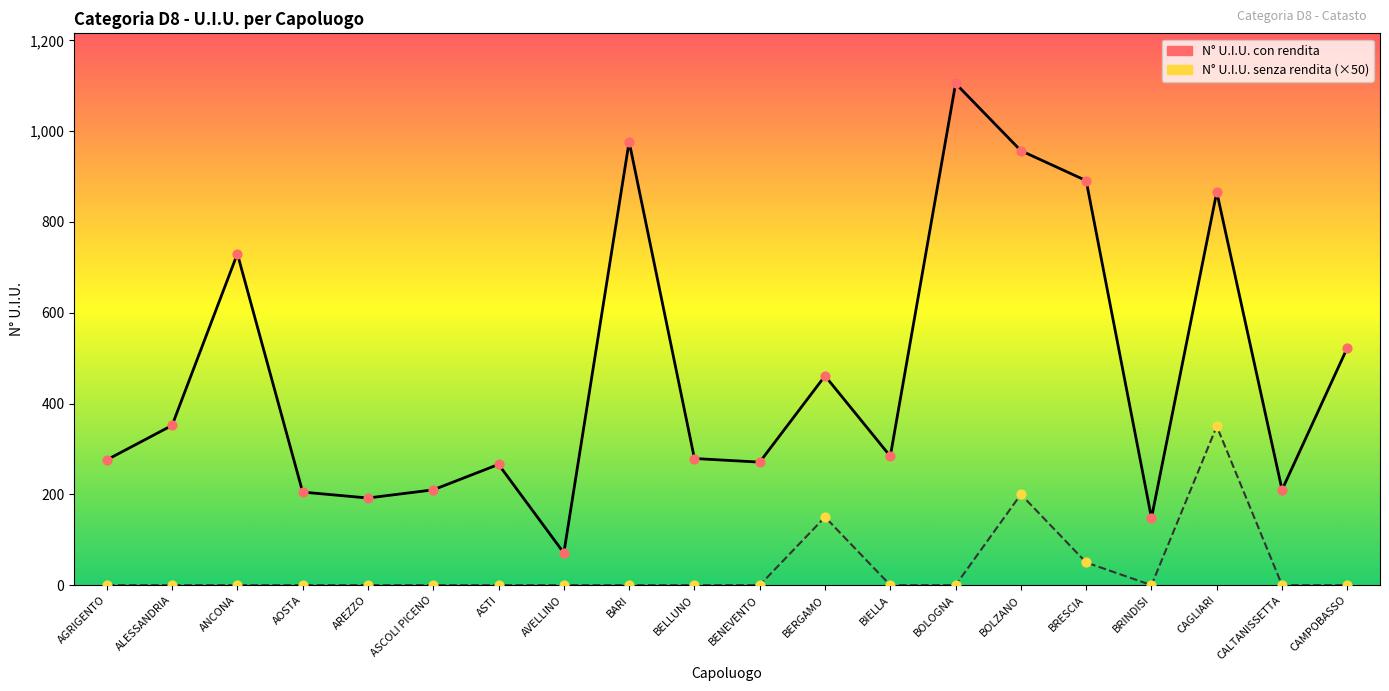

What is the total value across all series at ASCOLI PICENO?

210